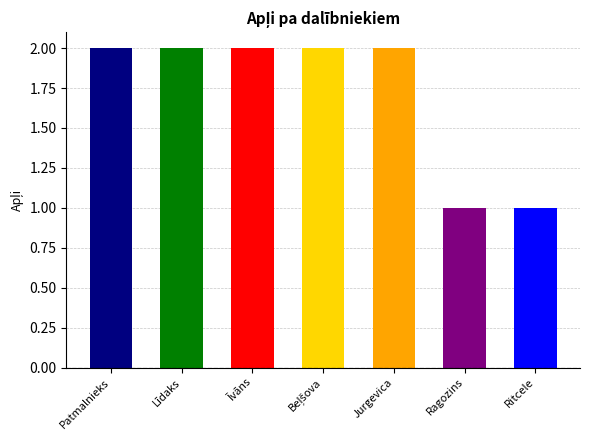

What value does the data have at Rīga (Patmalnieks)?

2